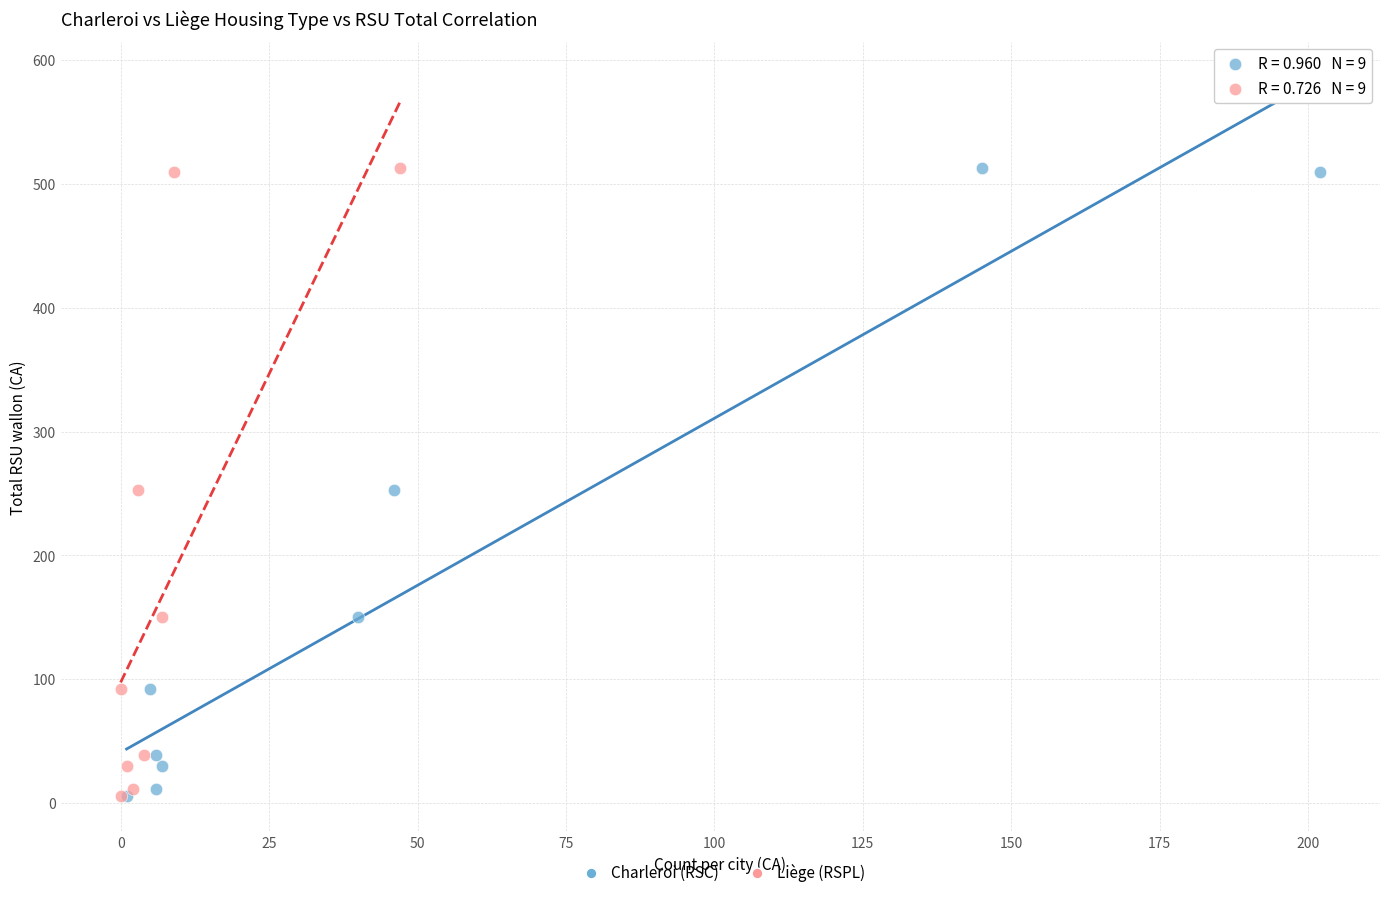

What are all the series names shown in the legend?

Charleroi (RSC), Liège (RSPL)